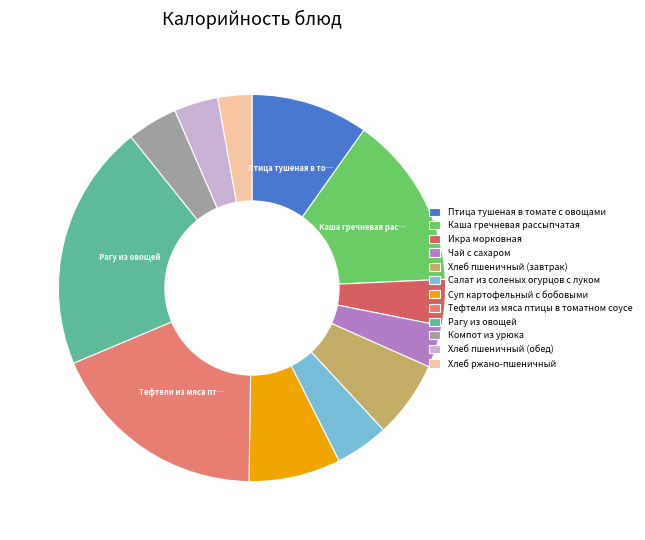

True or false: Икра морковная accounts for 11% of the total.

False